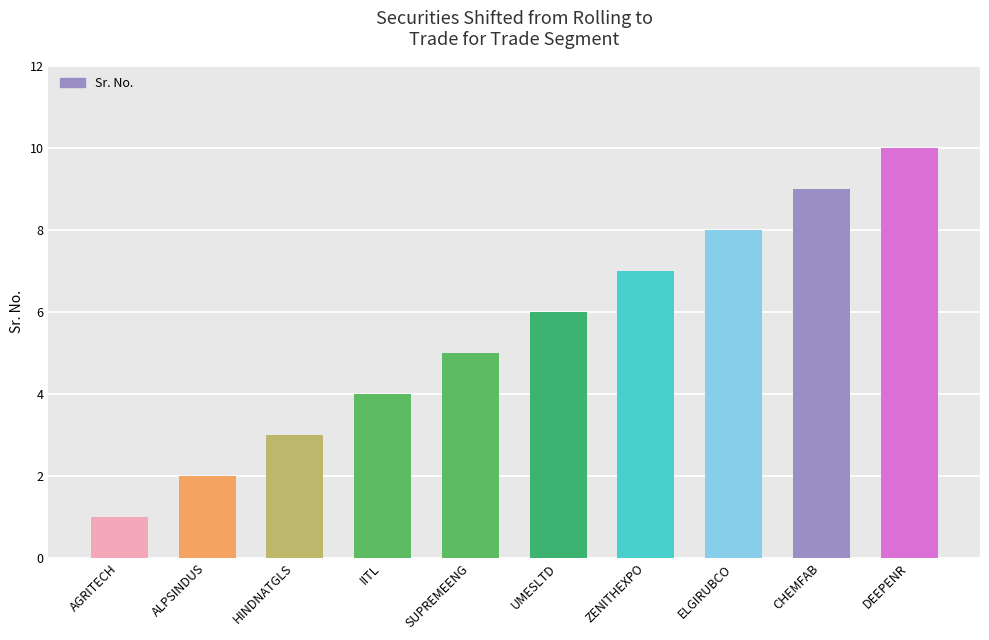

Rank the categories by value from highest to lowest.

DEEPENR, CHEMFAB, ELGIRUBCO, ZENITHEXPO, UMESLTD, SUPREMEENG, IITL, HINDNATGLS, ALPSINDUS, AGRITECH